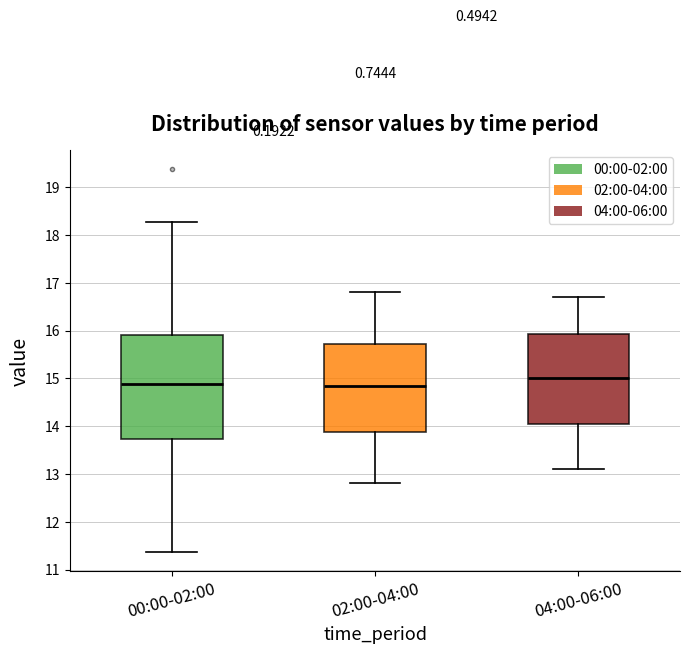

Reading left to right, transcribe this box plot: for each box, give where its median line is, the range the box spans, and where its two whiskers end, as read against the y-axis. The values are not printed on the chart, so give them approximately, as read against the axis.

00:00-02:00: median 14.9, box 13.7 to 15.9, whiskers 11.4 to 18.3
02:00-04:00: median 14.9, box 13.9 to 15.7, whiskers 12.8 to 16.8
04:00-06:00: median 15.0, box 14.1 to 15.9, whiskers 13.1 to 16.7